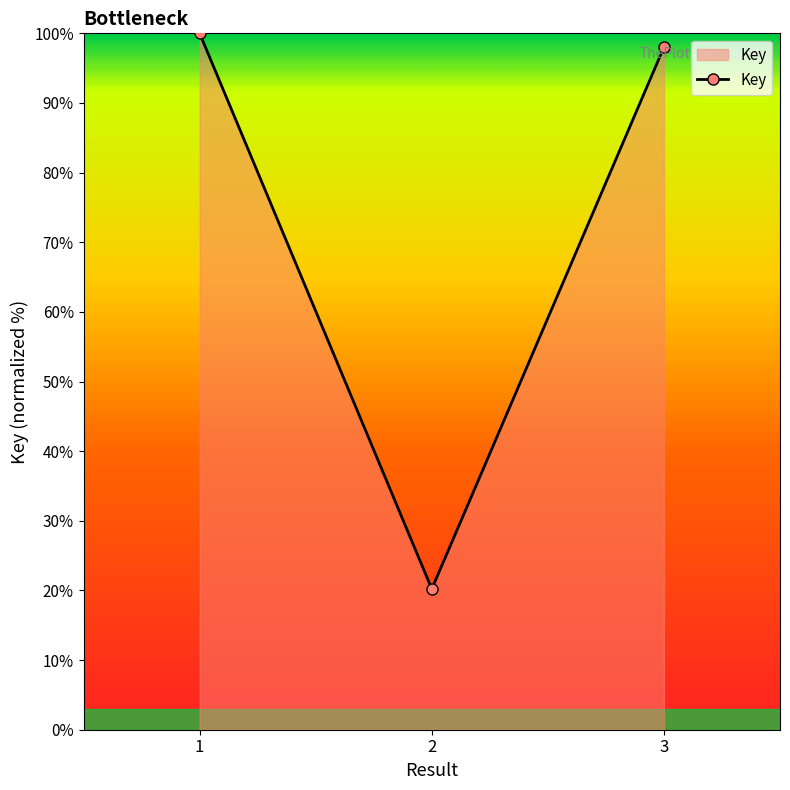

How many distinct data groups are displayed?

1